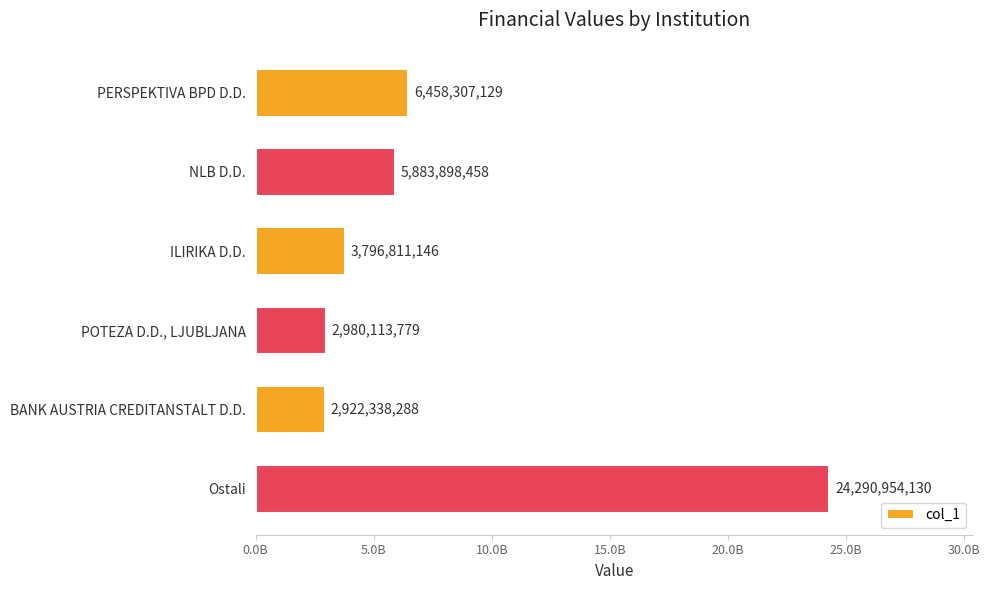

How many bars are there in total?

6